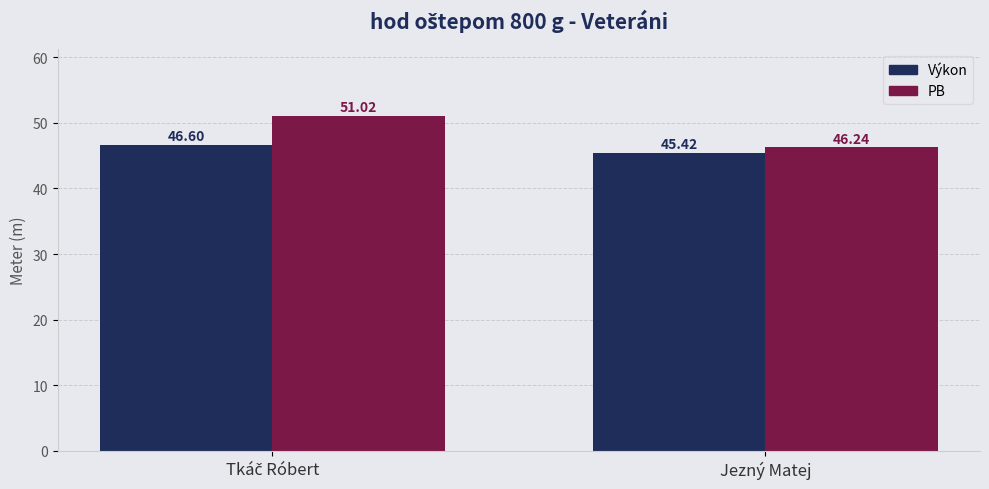

Where is PB nearest to the value 48?

Jezný Matej